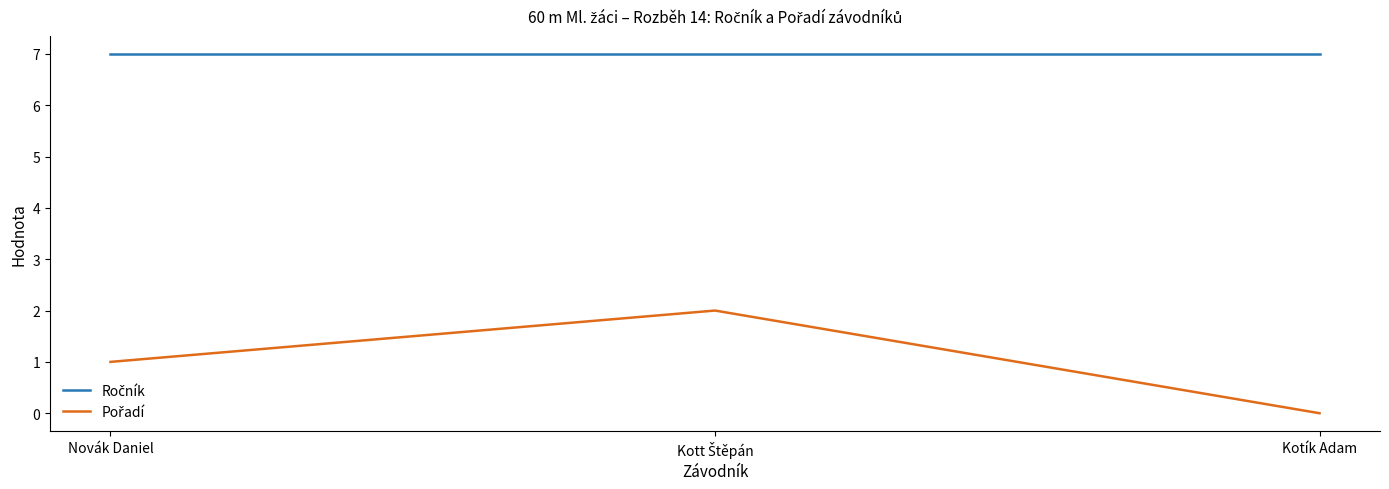

At which category does the chart reach its minimum across all series?

Kotík Adam